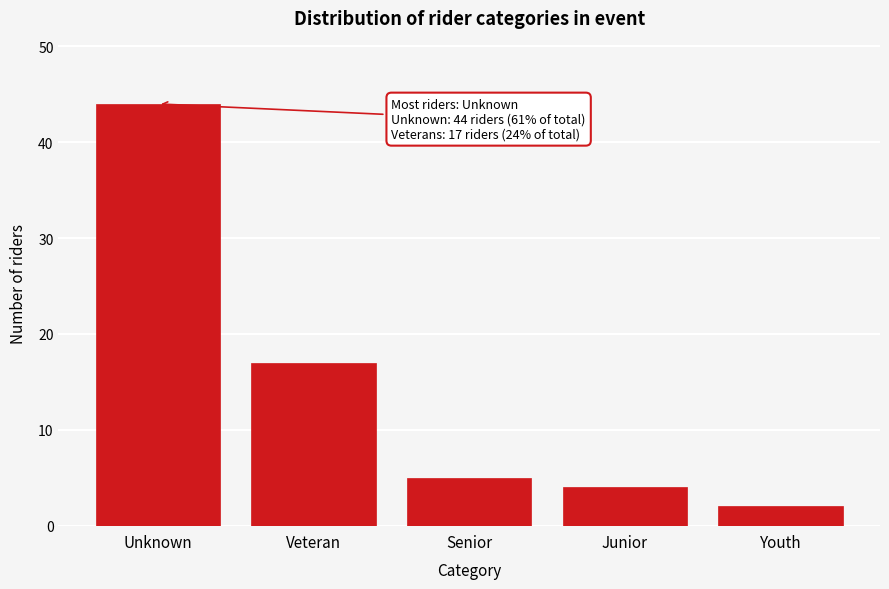

Reading right to left, extract all data points from this chart.

2	4	5	17	44